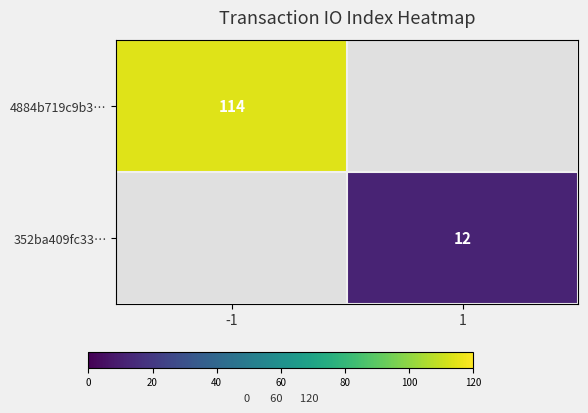

True or false: 4884b719c9b3… has a value of 77 at -1.

False